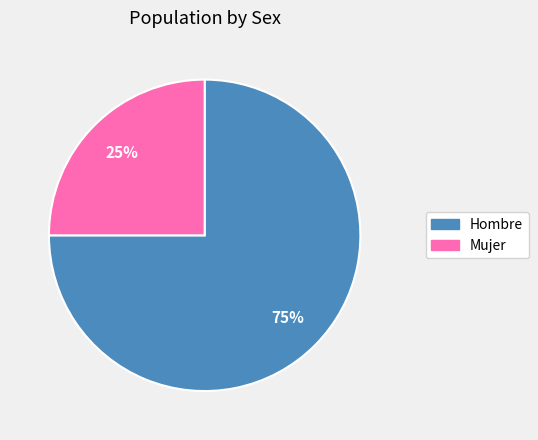

The Hombre slice represents 75% of the pie. True or false?

True